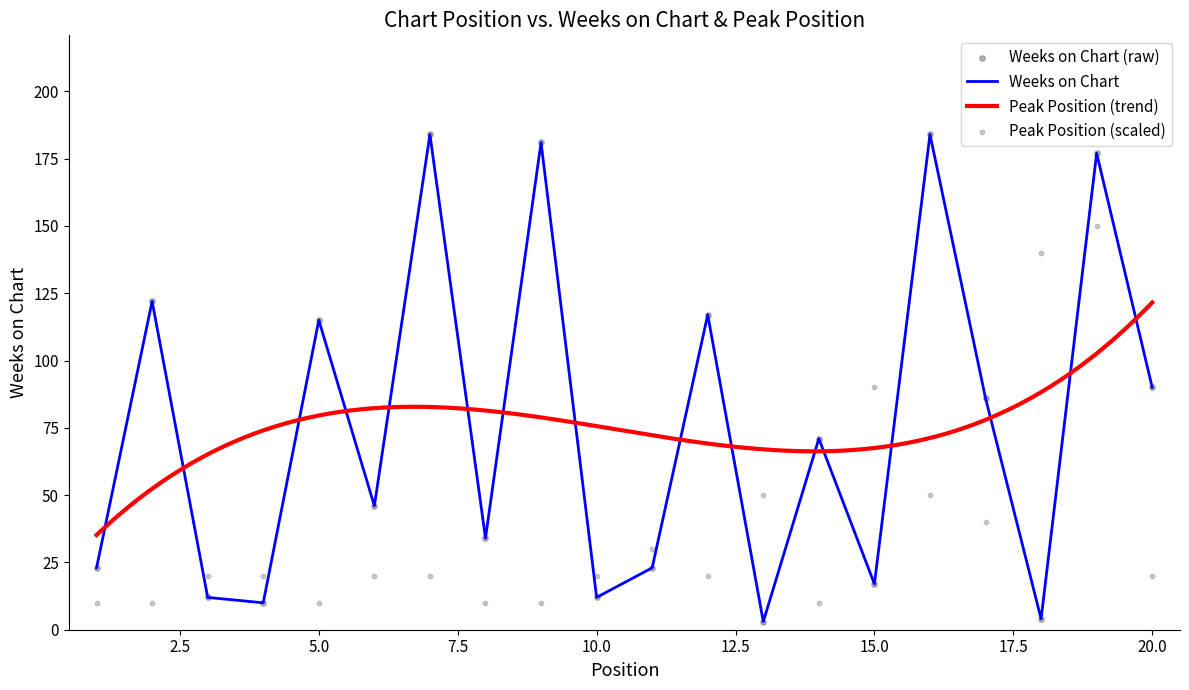

The Weeks on Chart series shows 63 at 5.0. True or false?

False